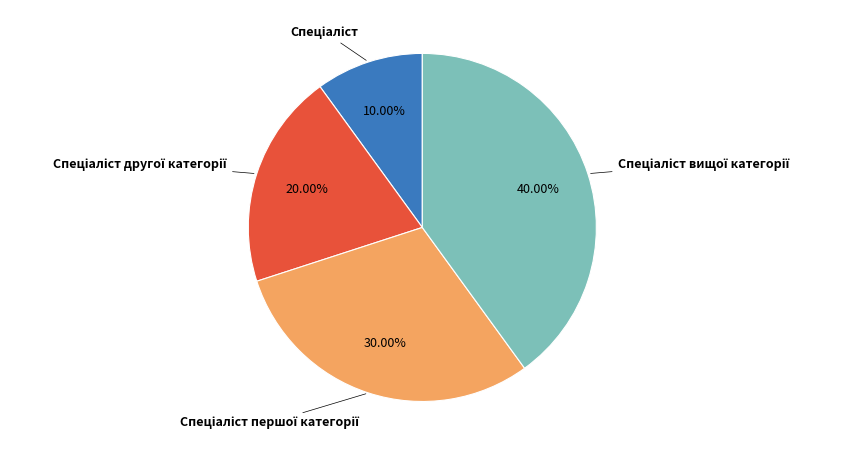

Does any single category account for the majority?

No